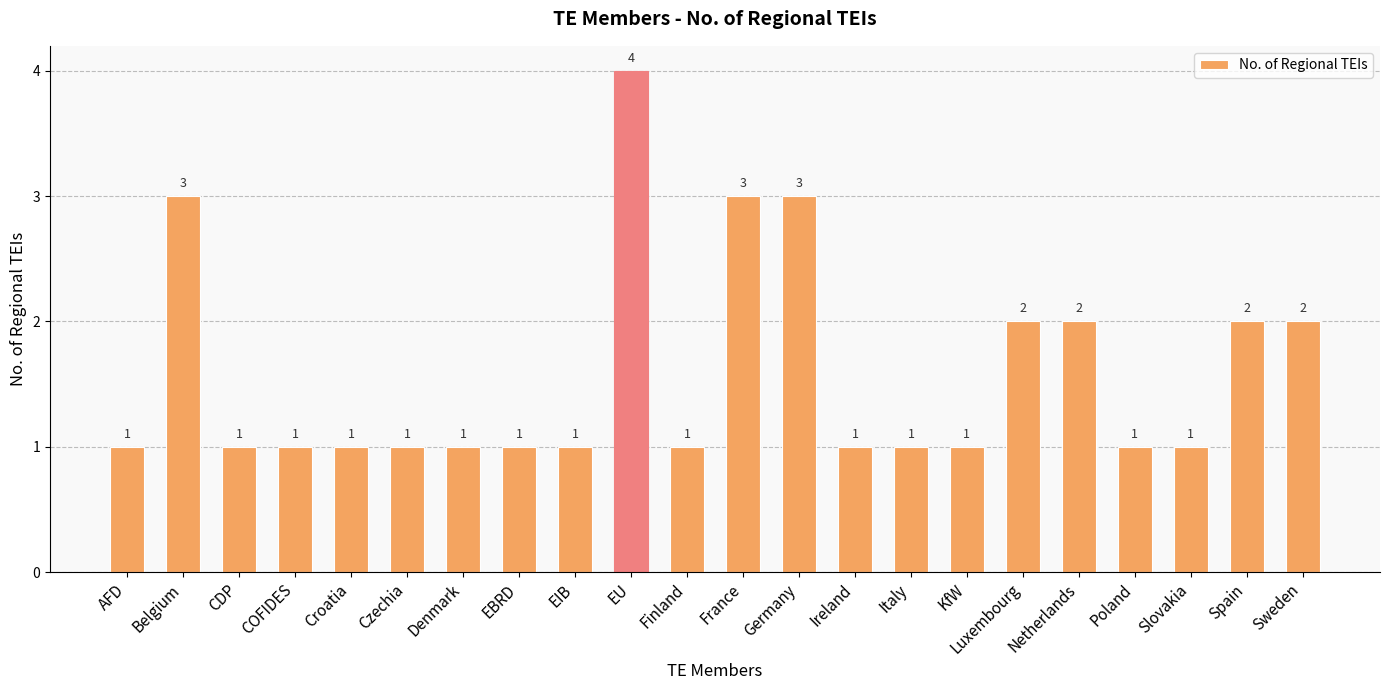

True or false: the data shows 1 at Slovakia.

True